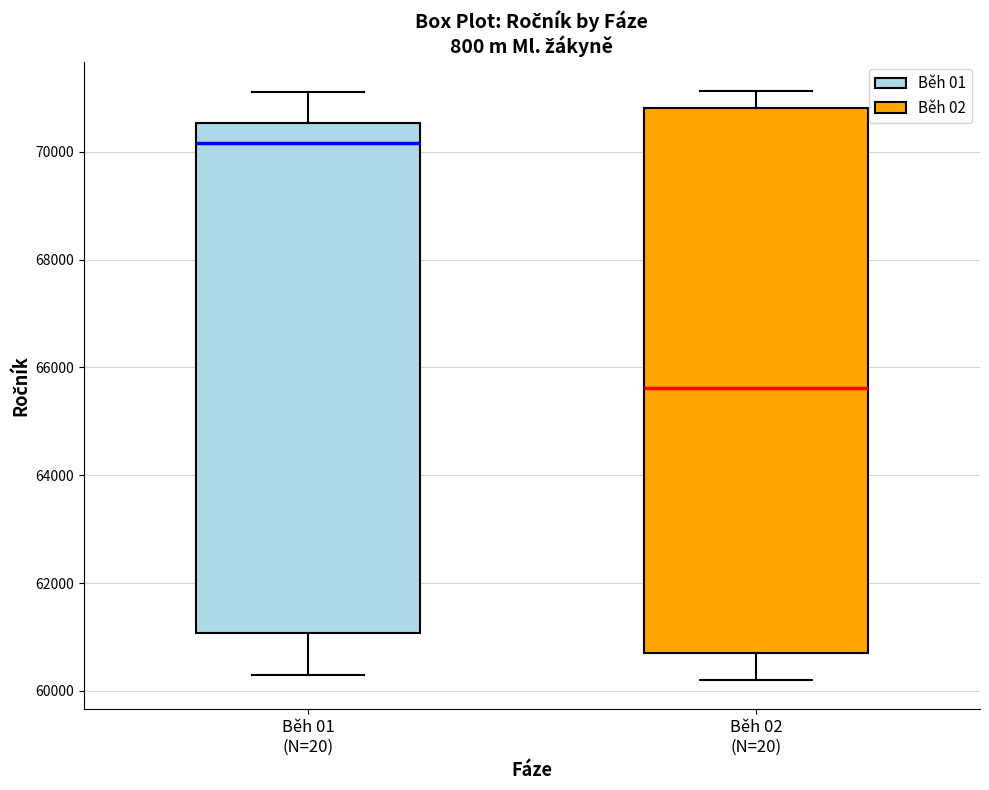

Comparing the boxes themselves (not the whiskers), which one is the tallest?

Běh 02 (N=20)